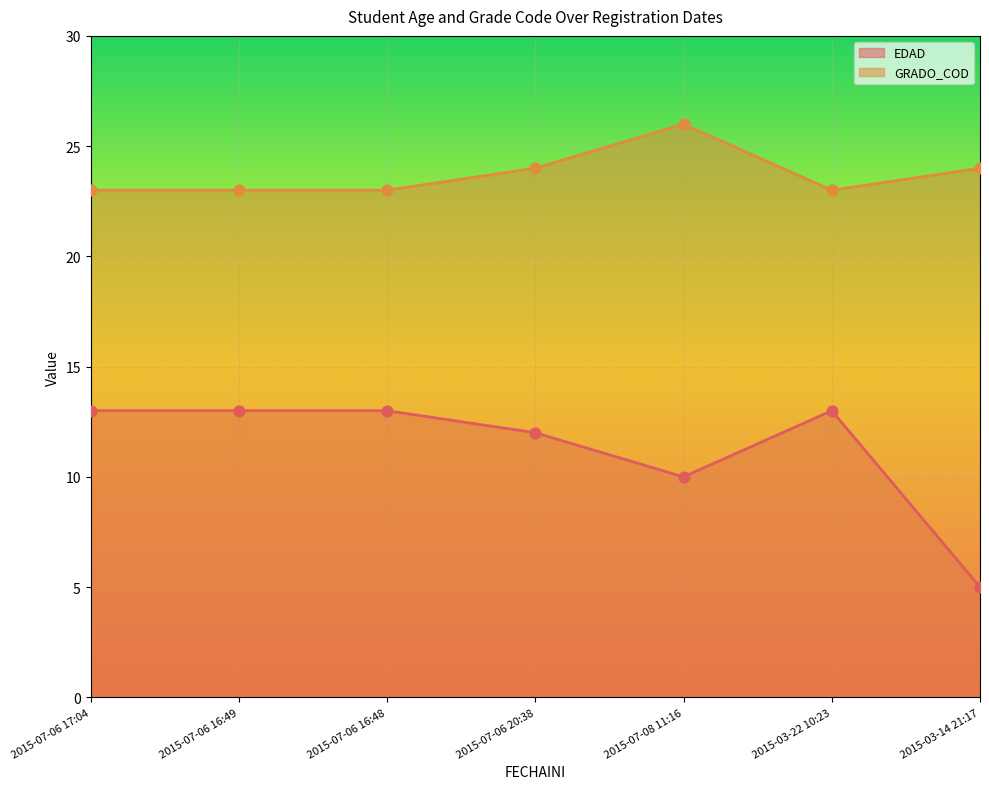

Which series has the largest total across all categories?

GRADO_COD